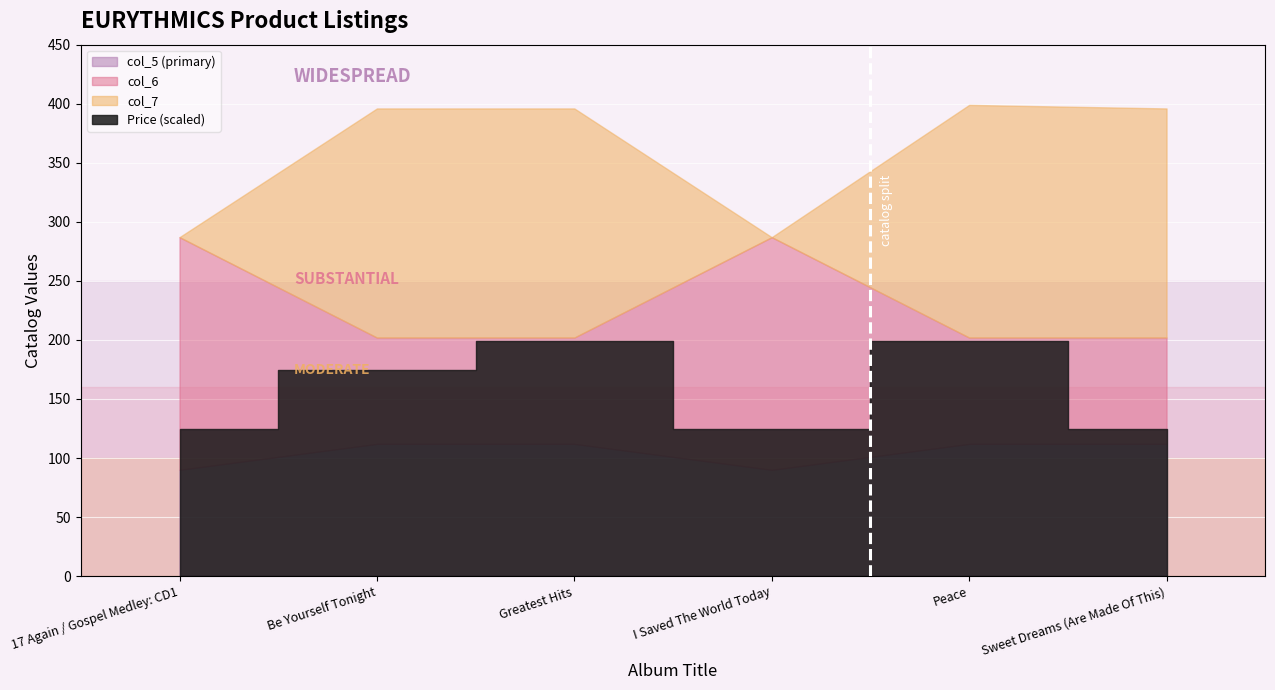

True or false: col_5 (primary) has a value of 26 at I Saved The World Today.

False